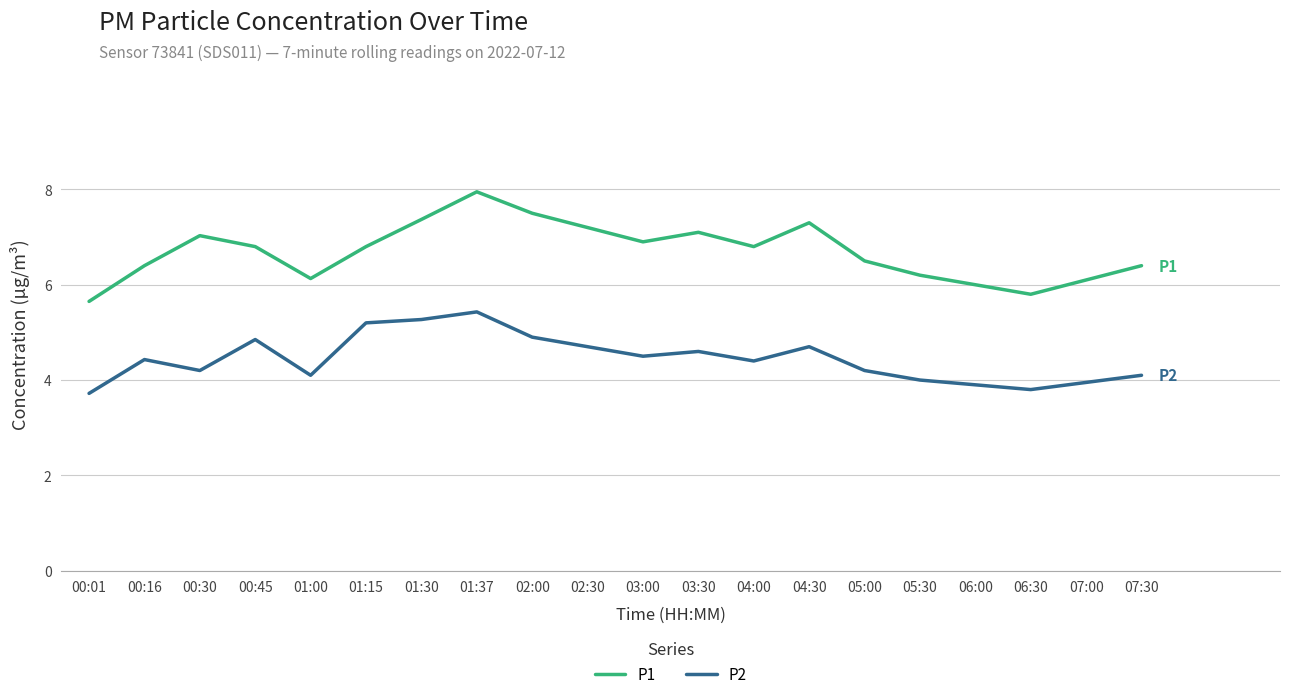

What is the difference between the second highest and second lowest values in the P2 series?

1.5